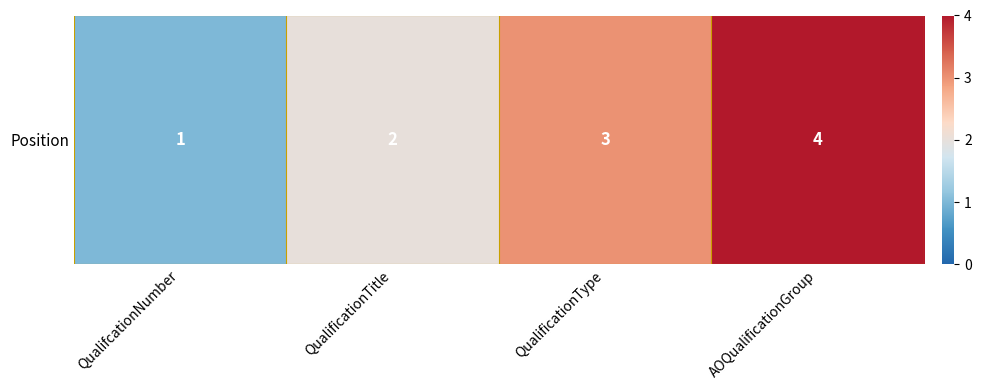

How many values are below 3?

2